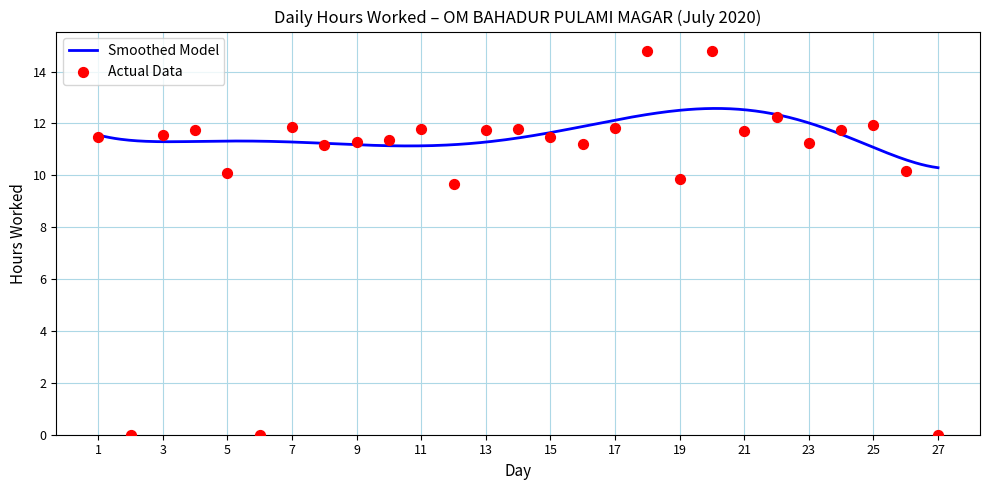

Which has a higher value, 3 or 8?

3